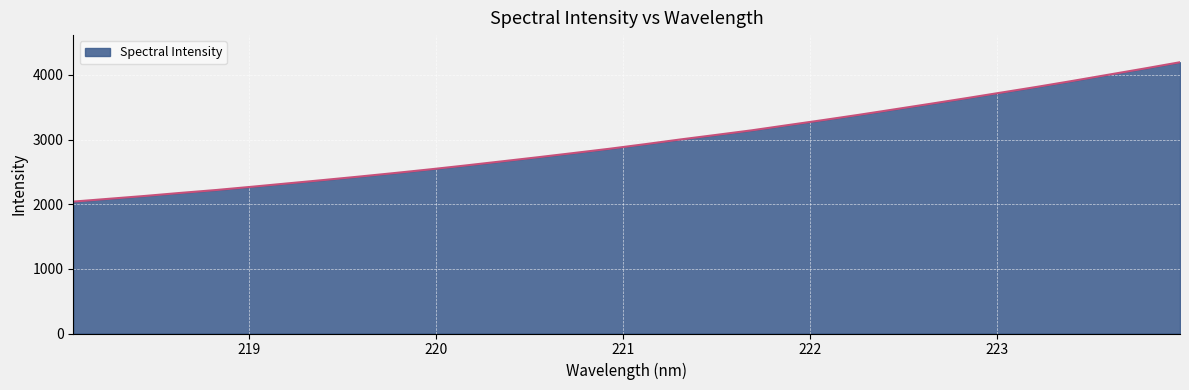

What is the difference between the maximum and minimum values?

2155.1